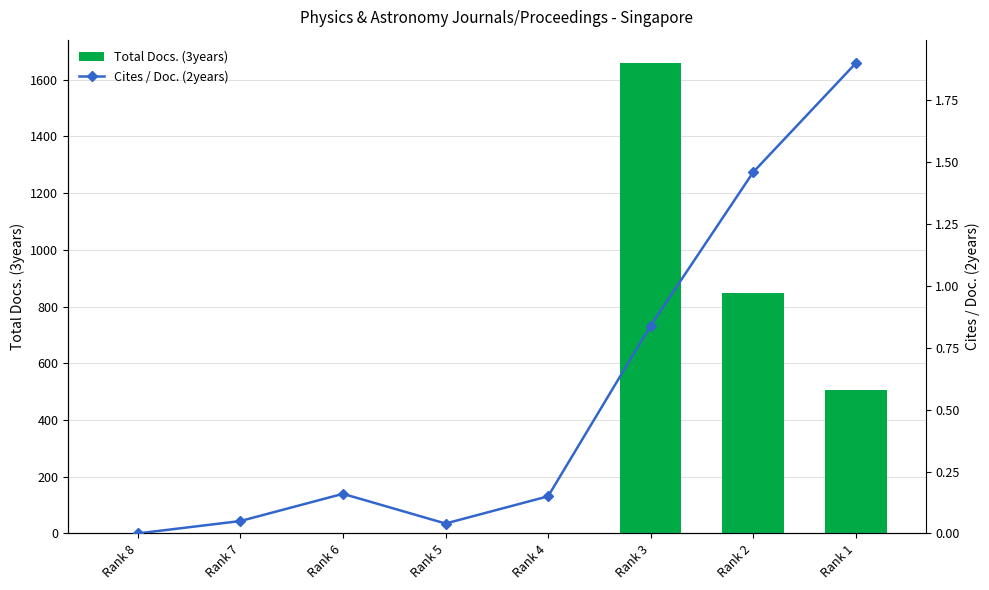

What are all the series names shown in the legend?

Total Docs. (3years), Cites / Doc. (2years)